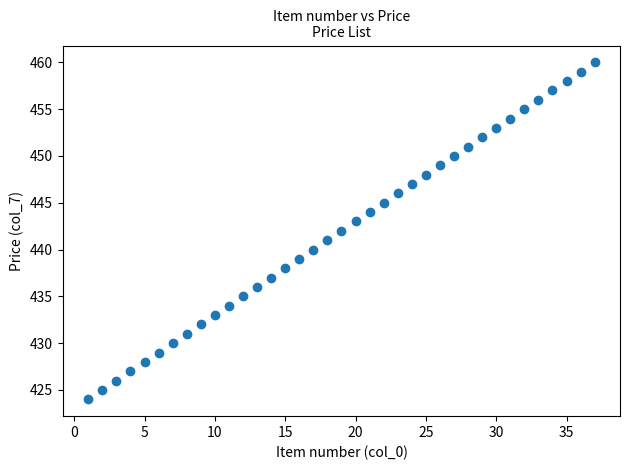

What is the range of Y values (max minus min)?

36